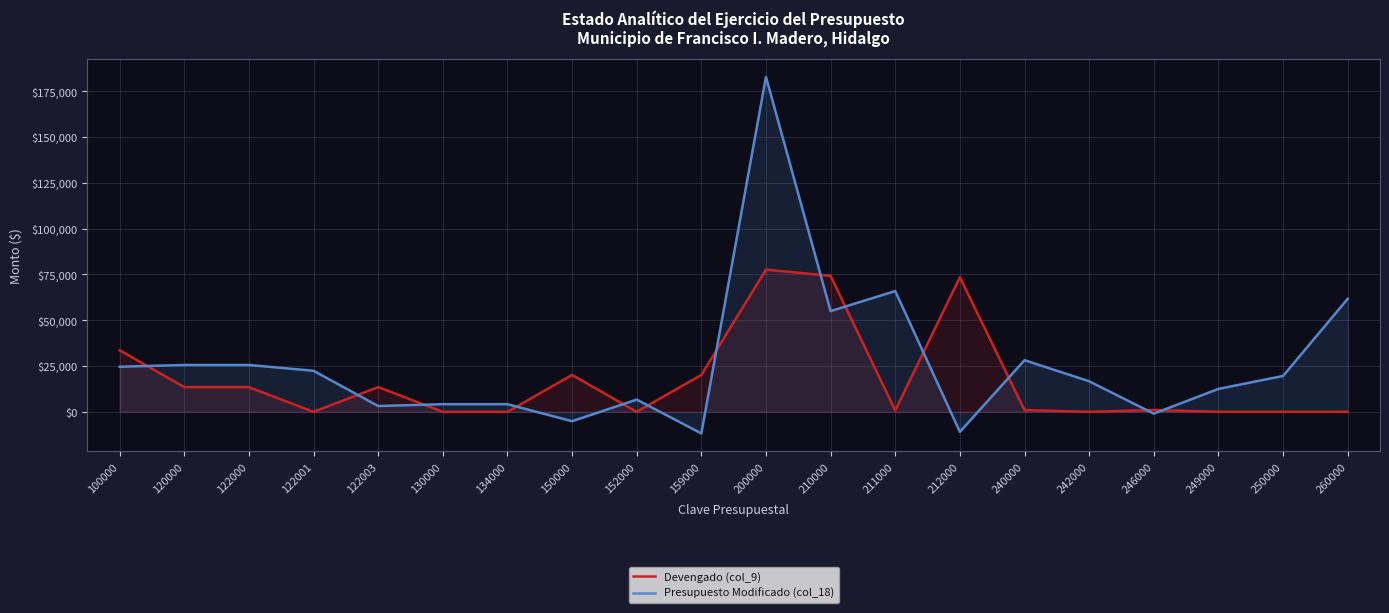

How many data points in Presupuesto Modificado (col_18) are above 19583?

9